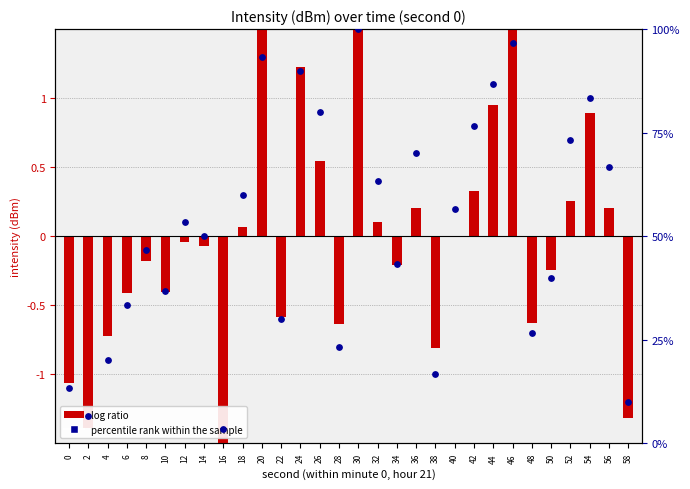

Is the value of log ratio at 14 greater than the value of percentile rank within the sample at 28?

No